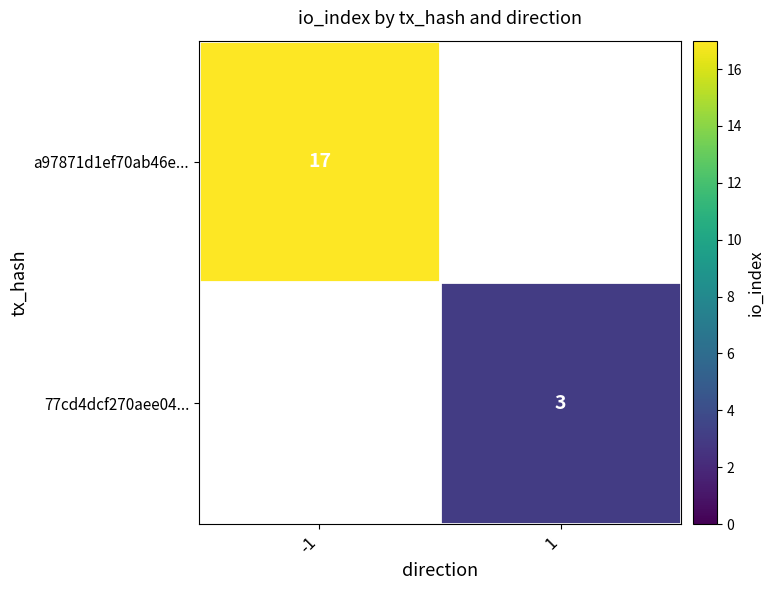

The a97871d1ef70ab46e... series shows 17 at -1. True or false?

True